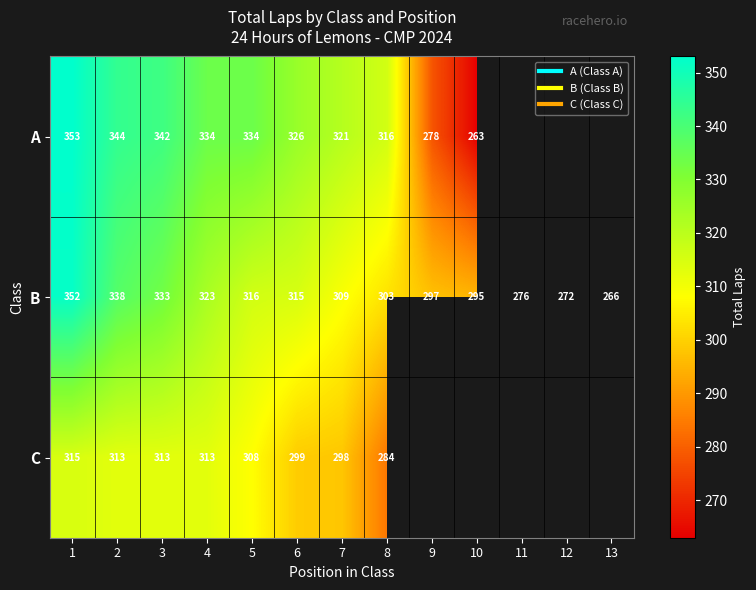

What is the difference between the highest and lowest values at 9?

19.0